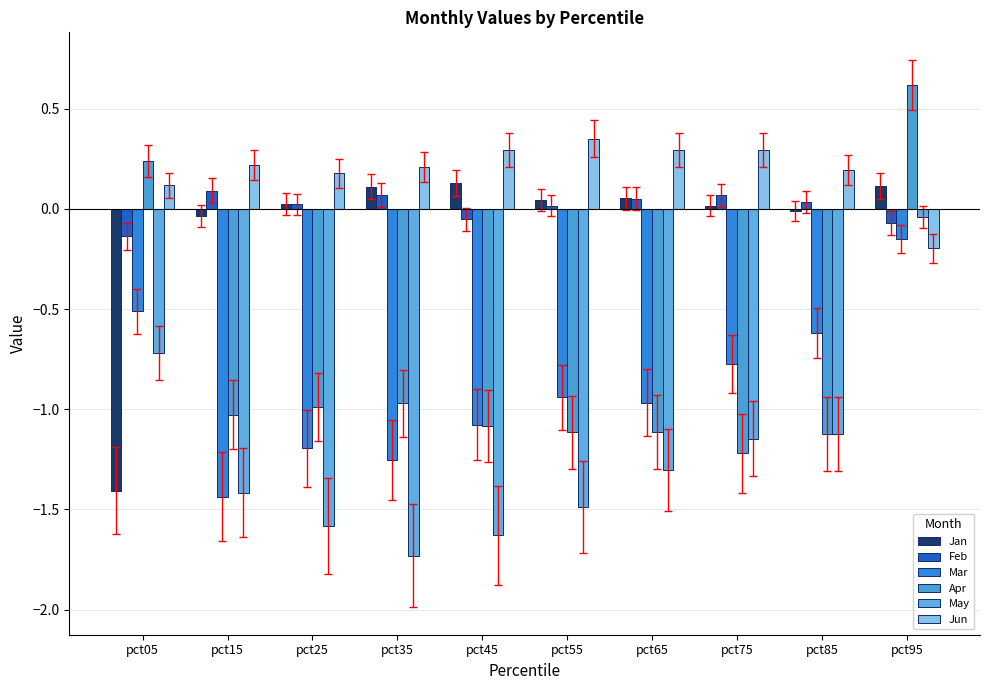

Count the number of categories in the chart.

10